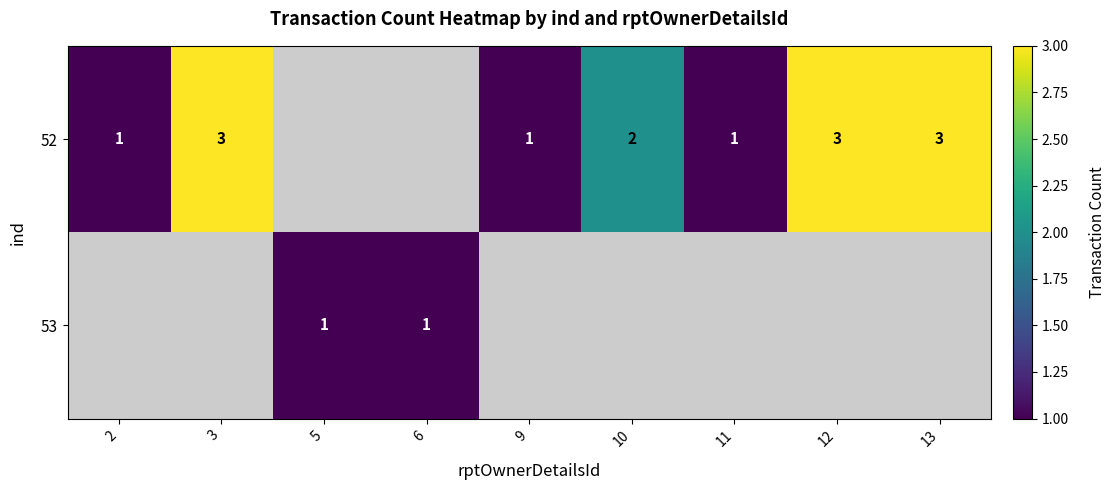

What is the difference between the 52 values at 9 and 3?

2